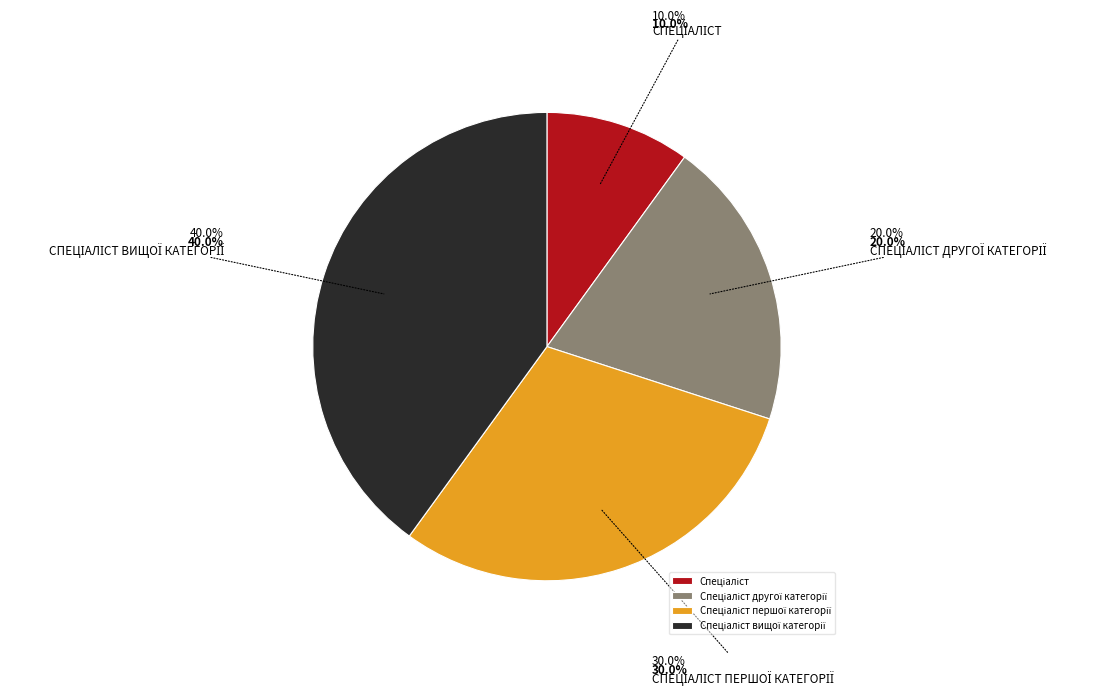

To the nearest percent, what percentage of the pie is Спеціаліст другої категорії?

20%